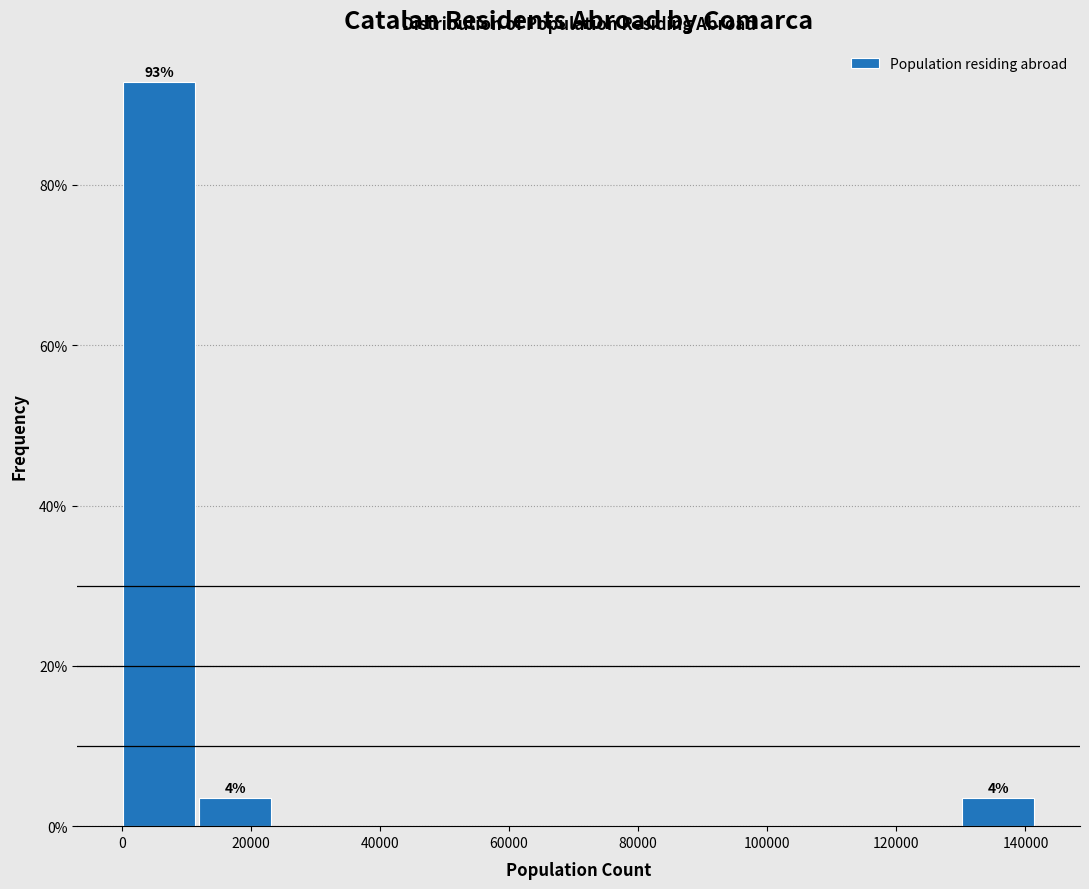

Which range on the x-axis has the tallest bar?

0 to 12000